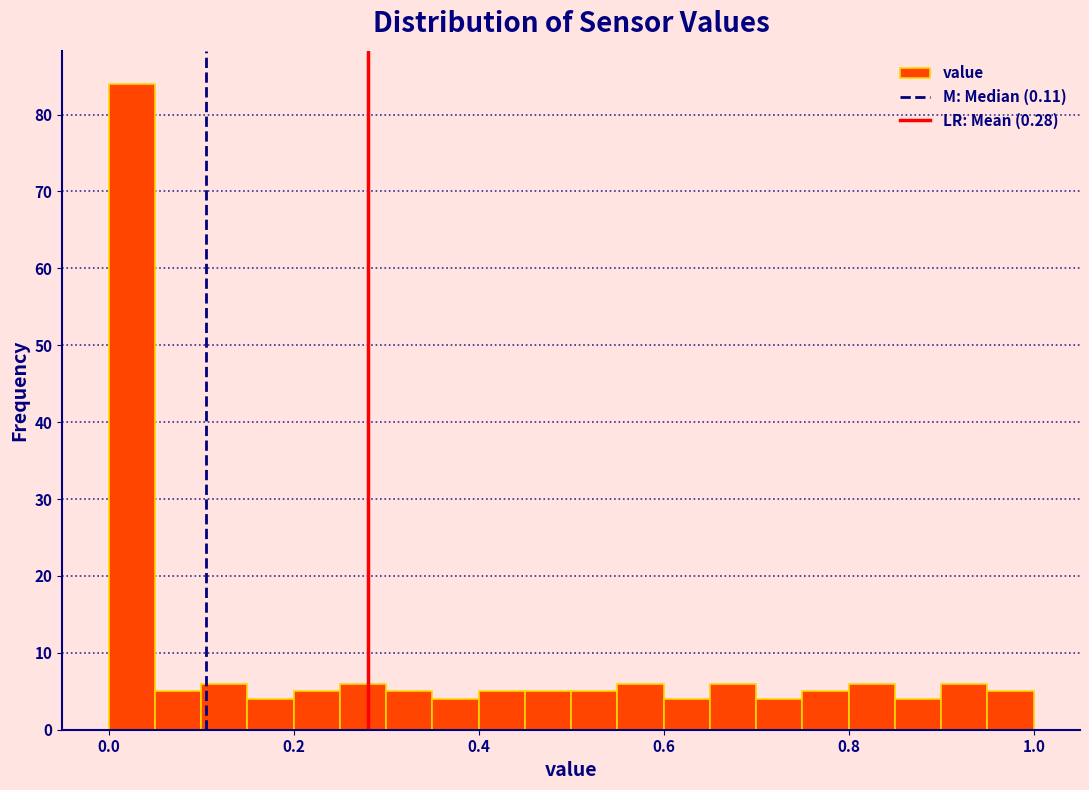

Read against the x-axis, roughly where is the centre of the tallest bar?

0.02